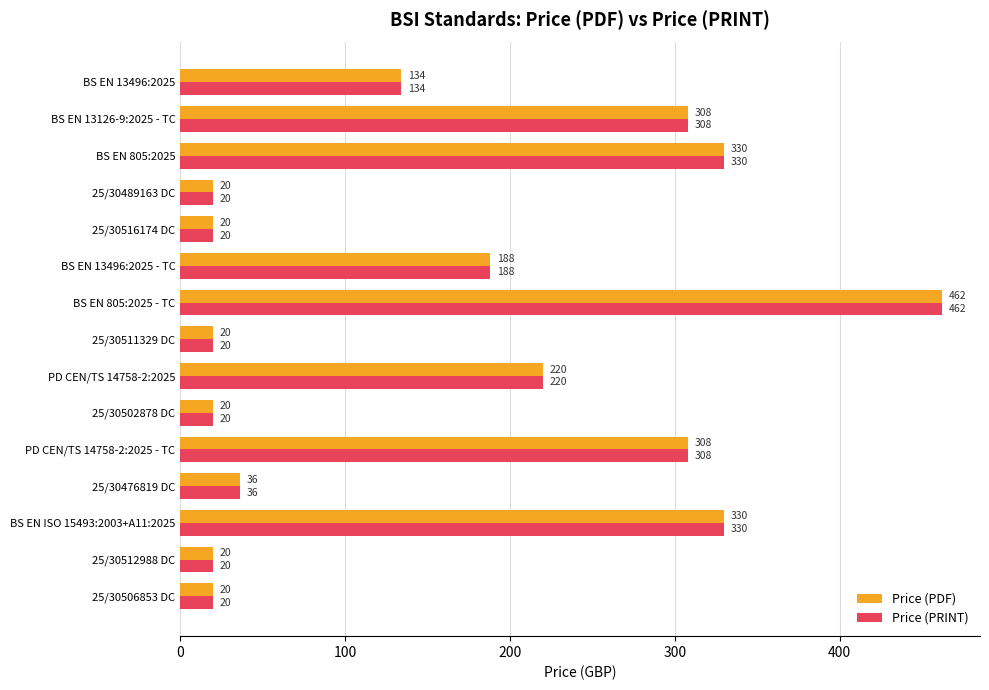

What is the maximum value shown in the chart?

462